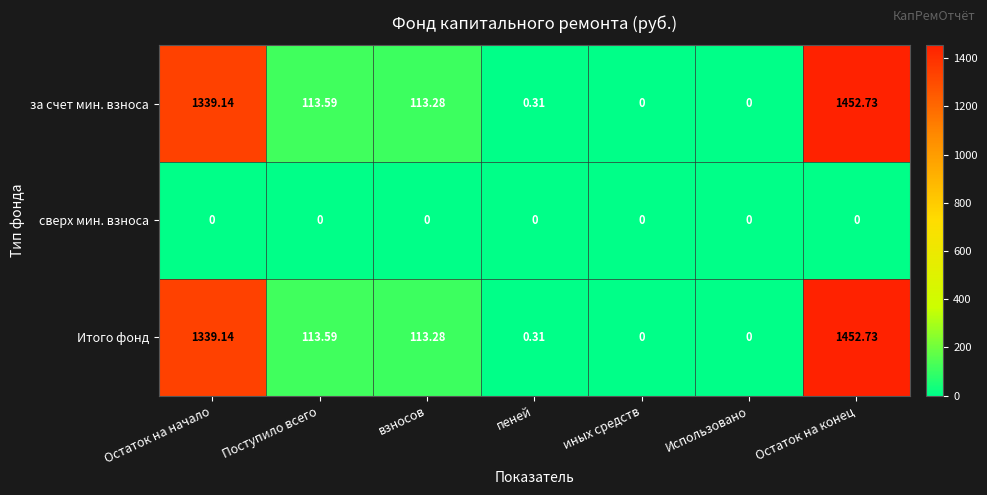

Which label corresponds to the largest value in the chart?

Остаток на конец